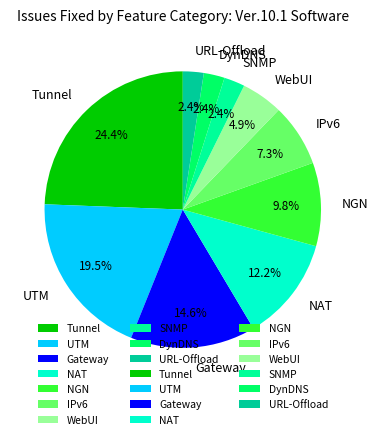

Count the number of slices in the pie.

10